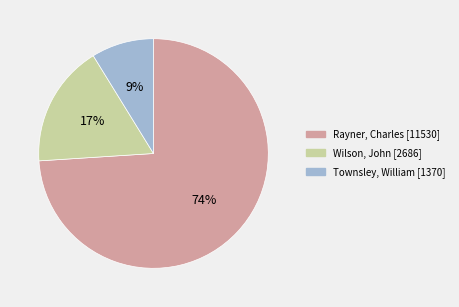

How many slices are in this pie chart?

3